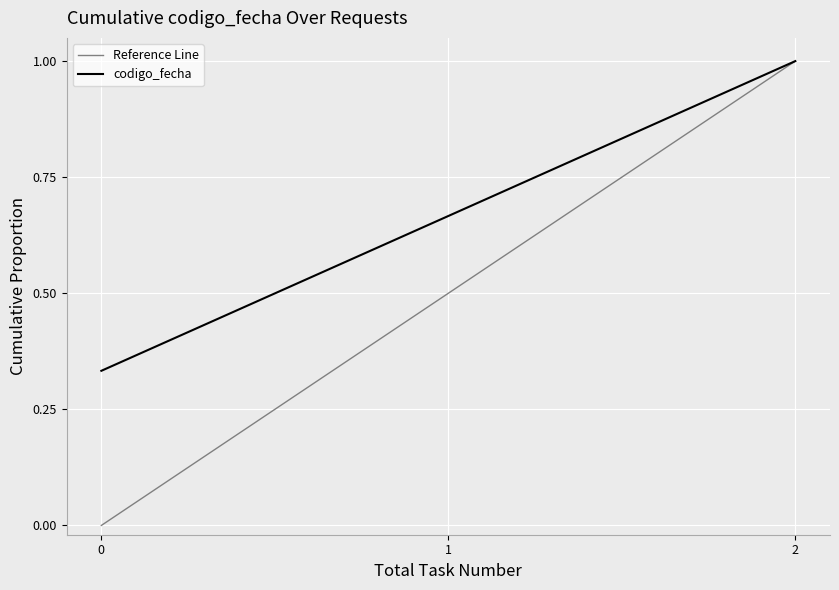

What is the highest value of the codigo_fecha series?

1.0